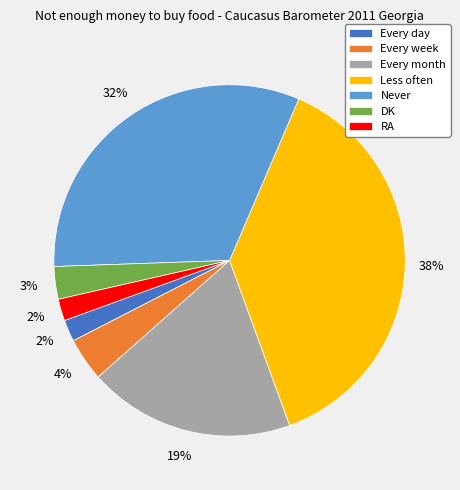

True or false: Never accounts for 42% of the total.

False